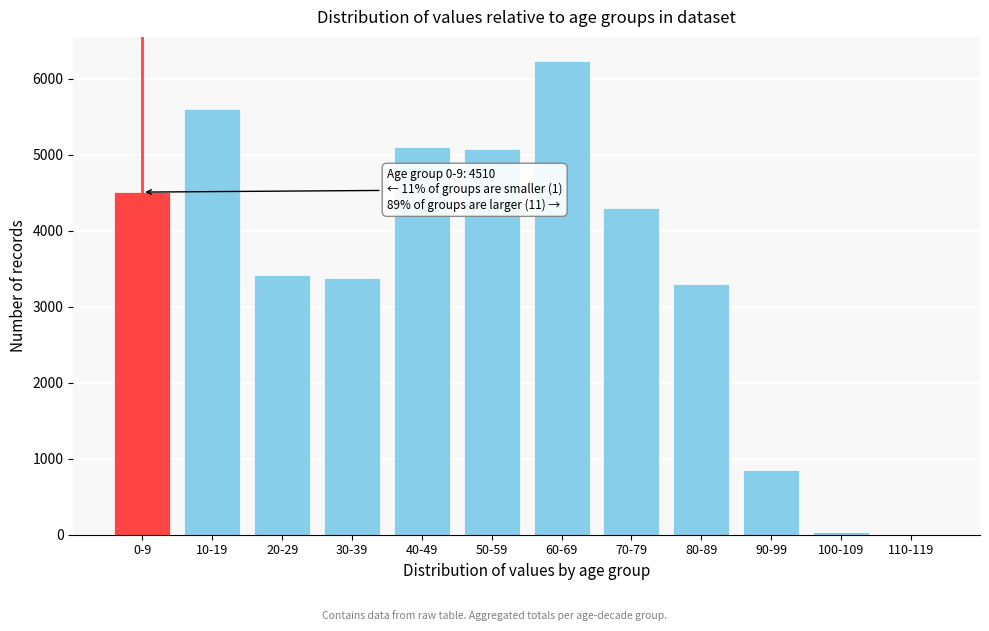

Between 40-49 and 30-39, which is larger?

40-49